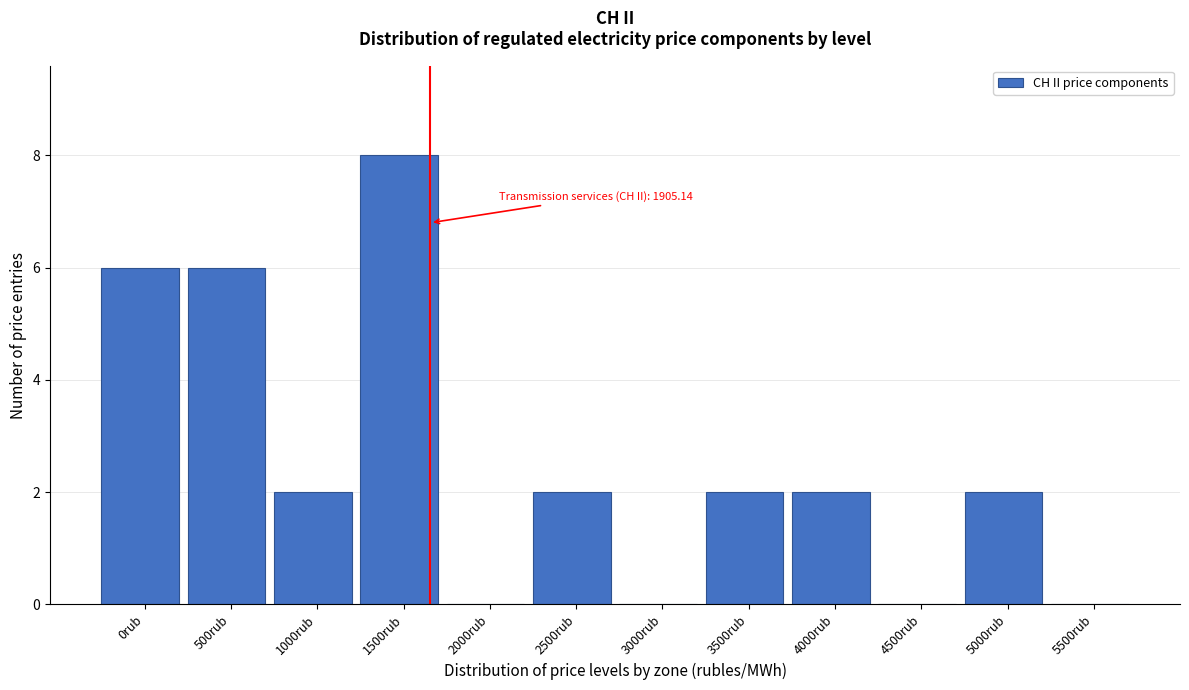

Reading right to left, what are all the values shown in this chart?

5500rub=0	5000rub=2	4500rub=0	4000rub=2	3500rub=2	3000rub=0	2500rub=2	2000rub=0	1500rub=8	1000rub=2	500rub=6	0rub=6